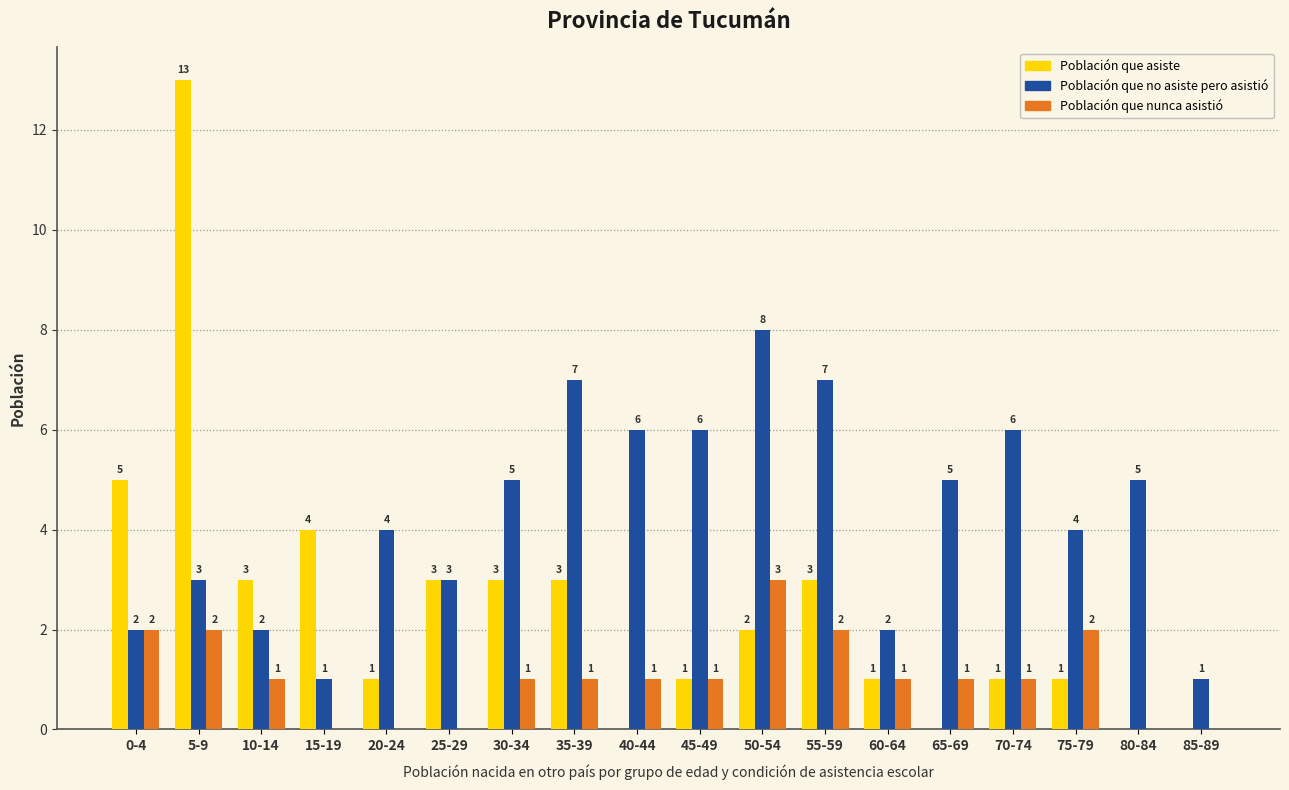

How many data points does each series have?

18